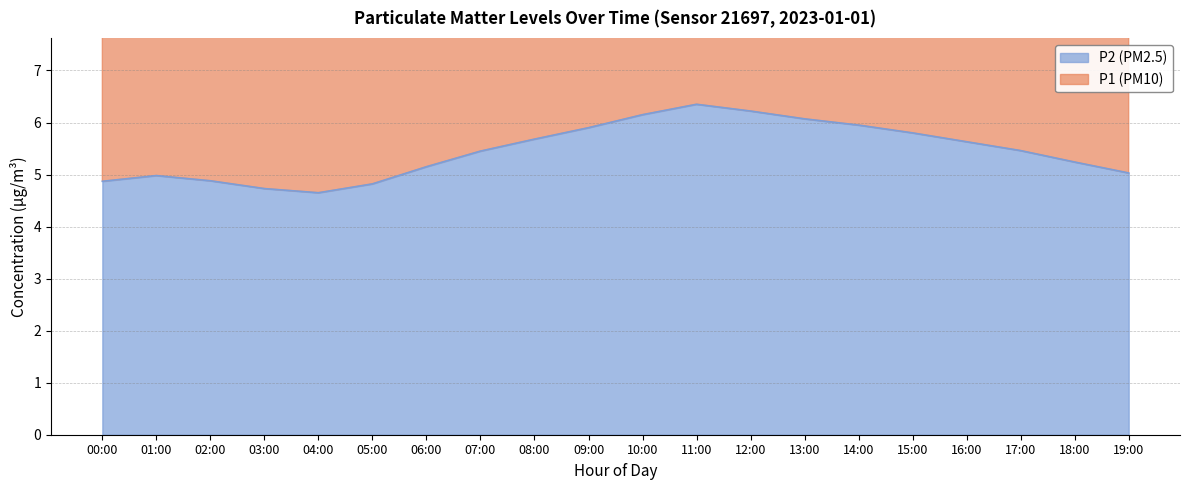

Count the number of data series in this chart.

2